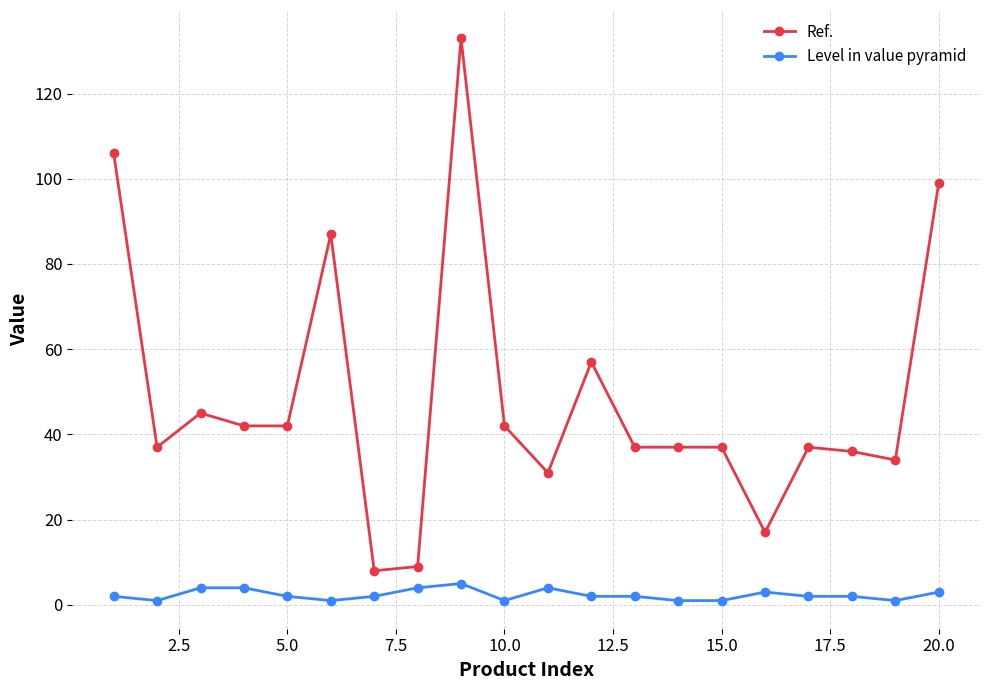

Count the number of categories in the chart.

20